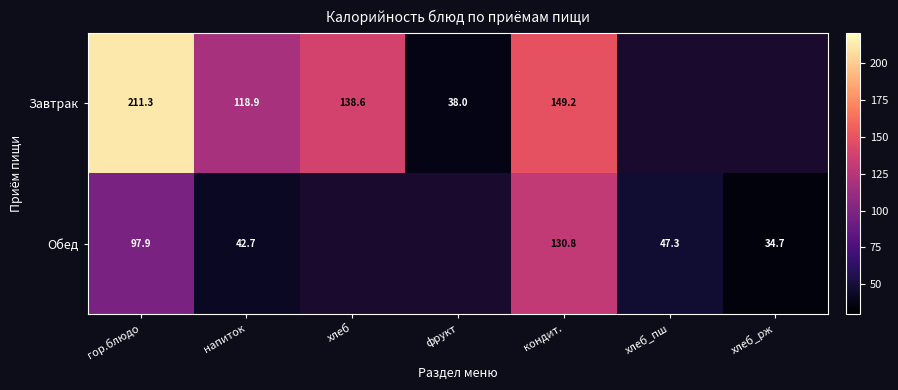

Is the value of Обед at хлеб_рж greater than the value of Завтрак at напиток?

No